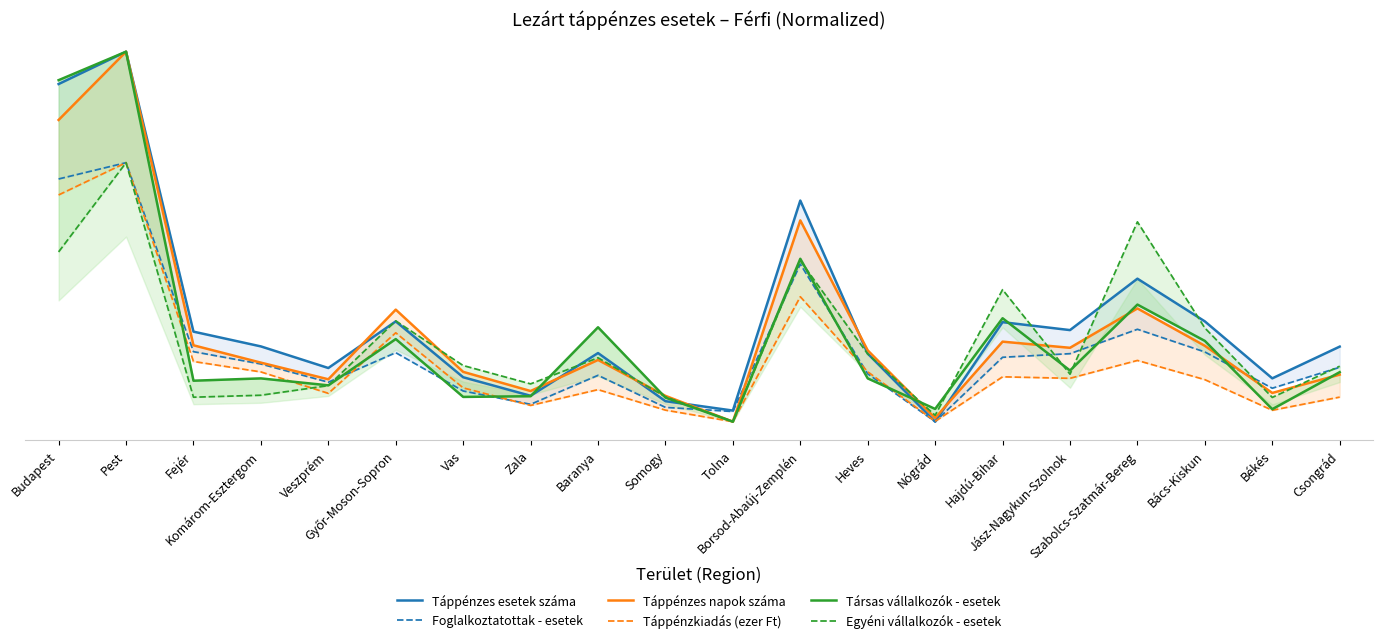

Which series has the largest total across all categories?

Táppénzes esetek száma